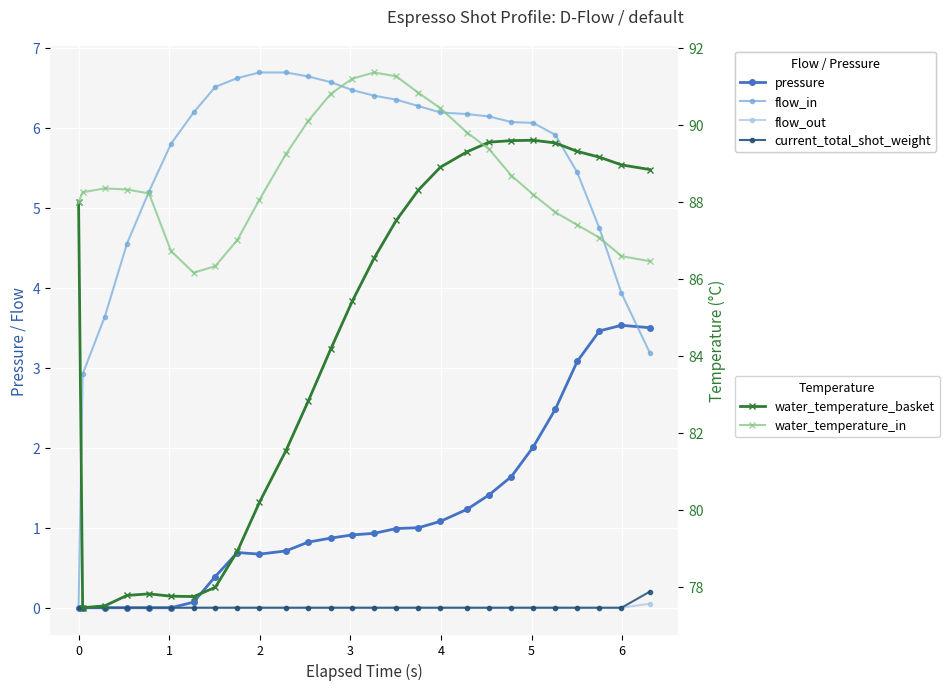

Count the number of categories in the chart.

27